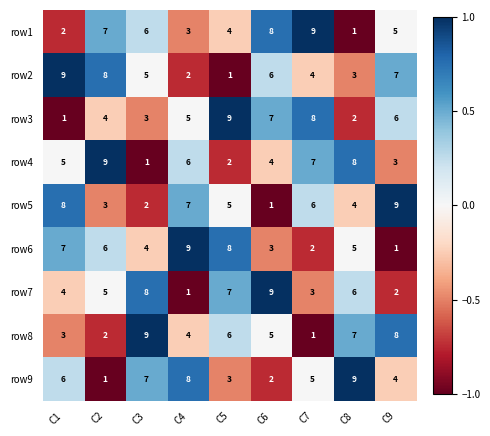

What is the maximum value shown in the chart?

9